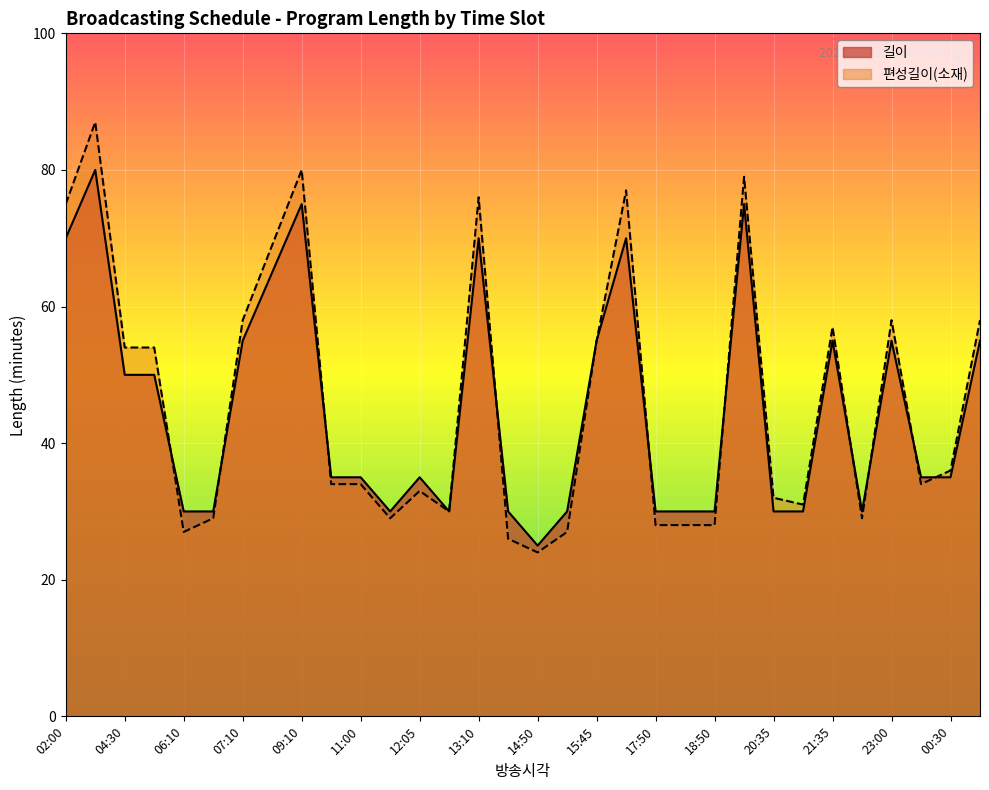

How many series are shown in this chart?

2